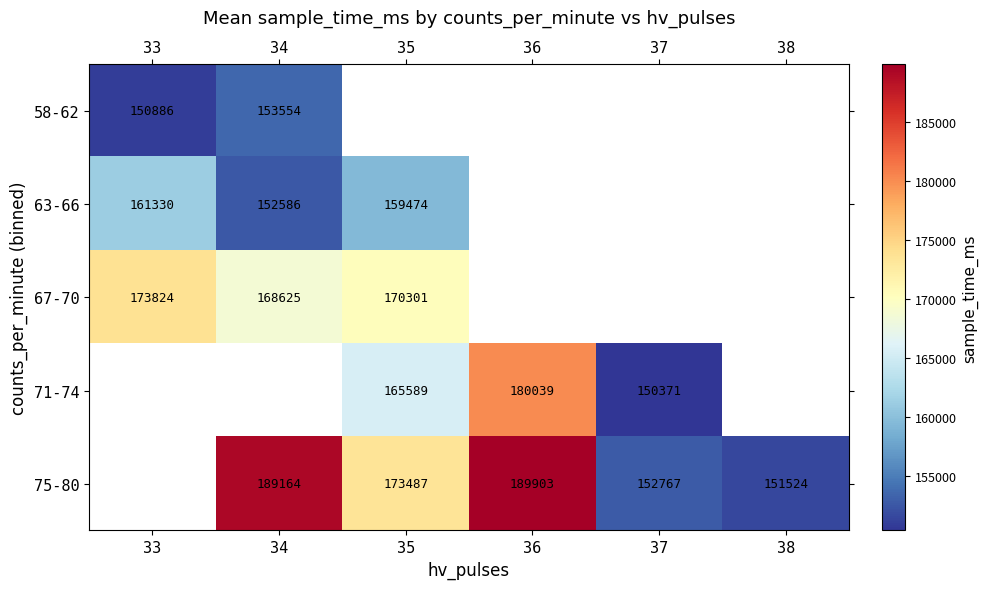

Which has a higher value, 38 or 33?

33